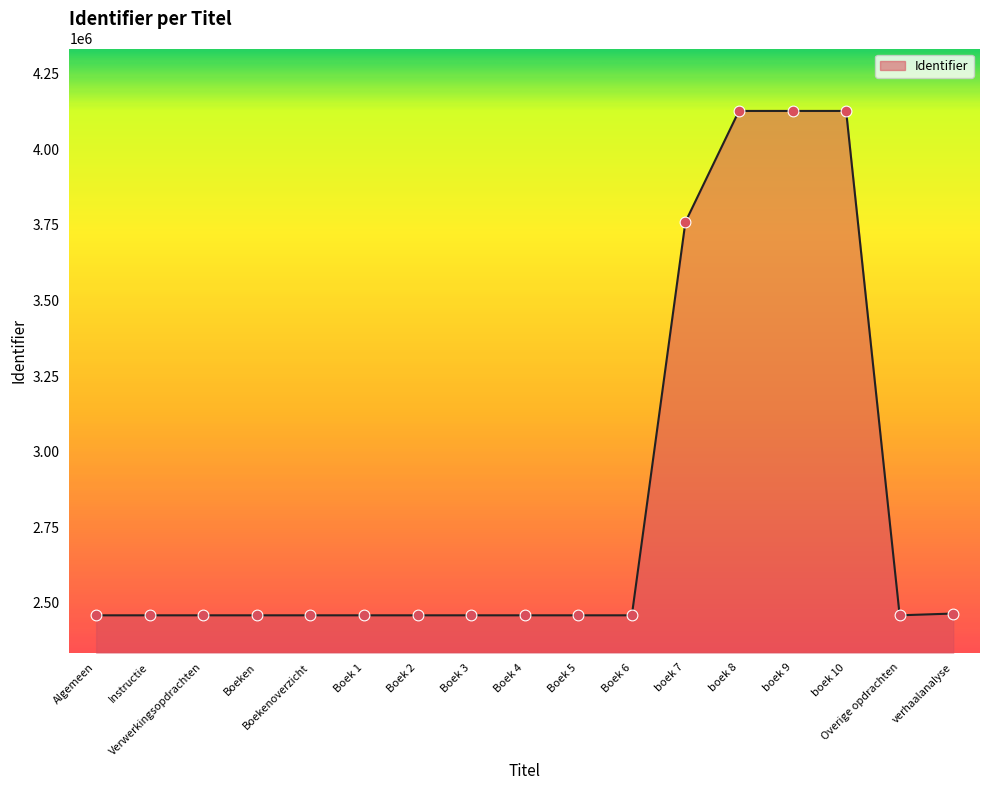

What is the change in value from Verwerkingsopdrachten to boek 8?

+1666759